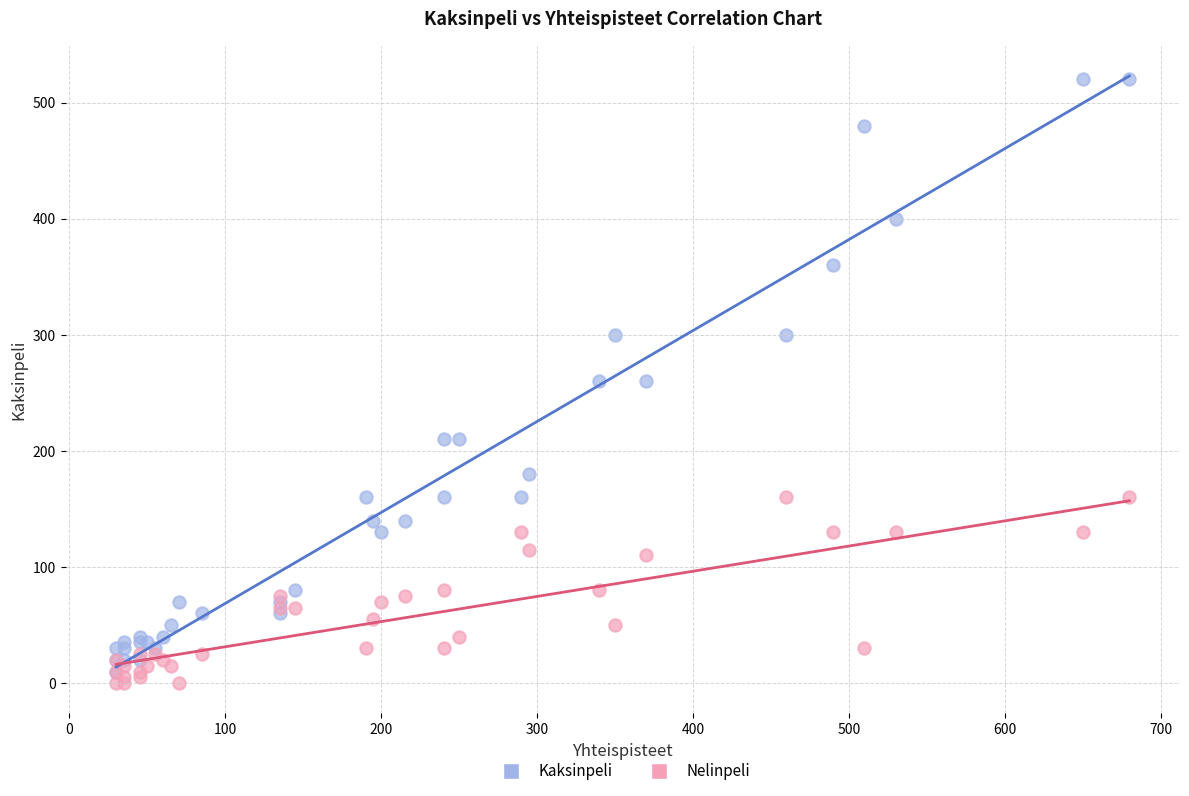

What are all the series names shown in the legend?

Kaksinpeli, Nelinpeli